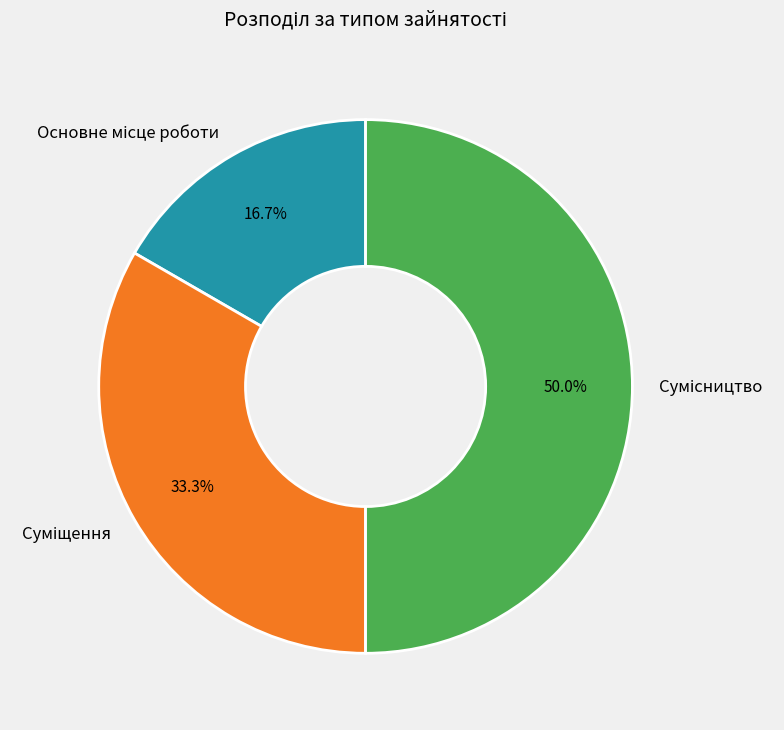

Count the number of slices in the pie.

3